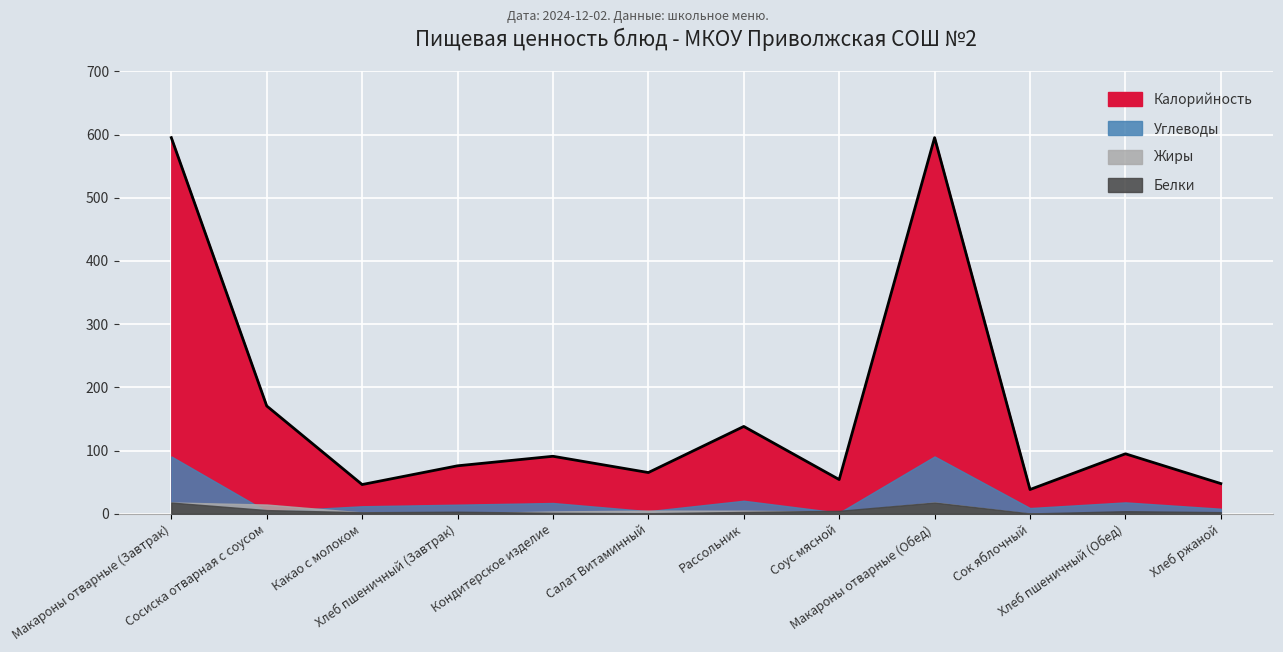

How many intersections are there between Белки and Жиры?

5